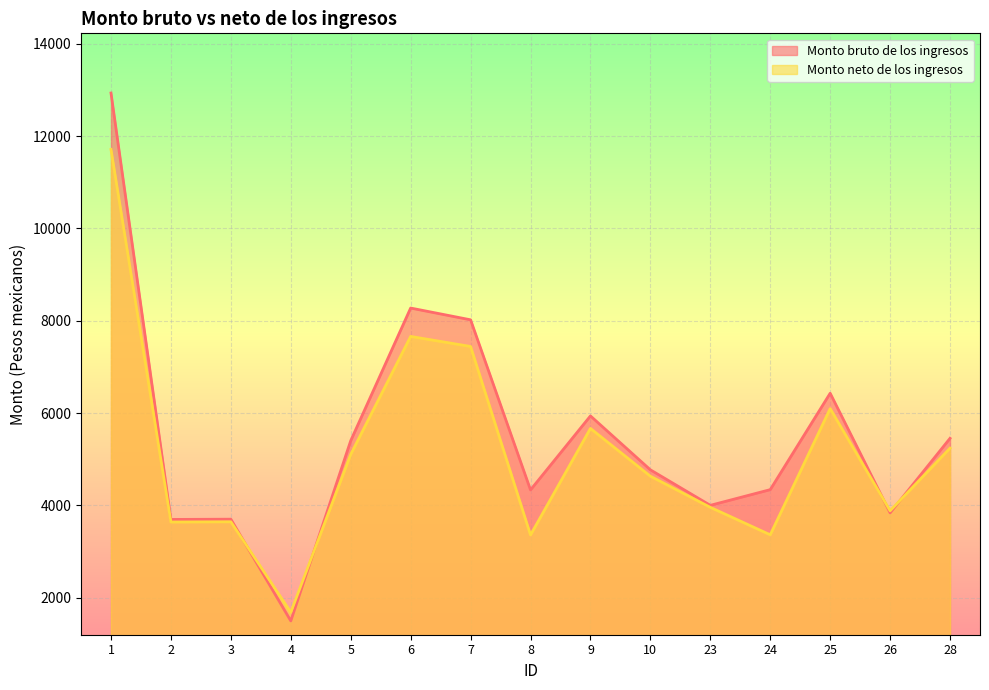

At which category is the sum across all series the highest?

1